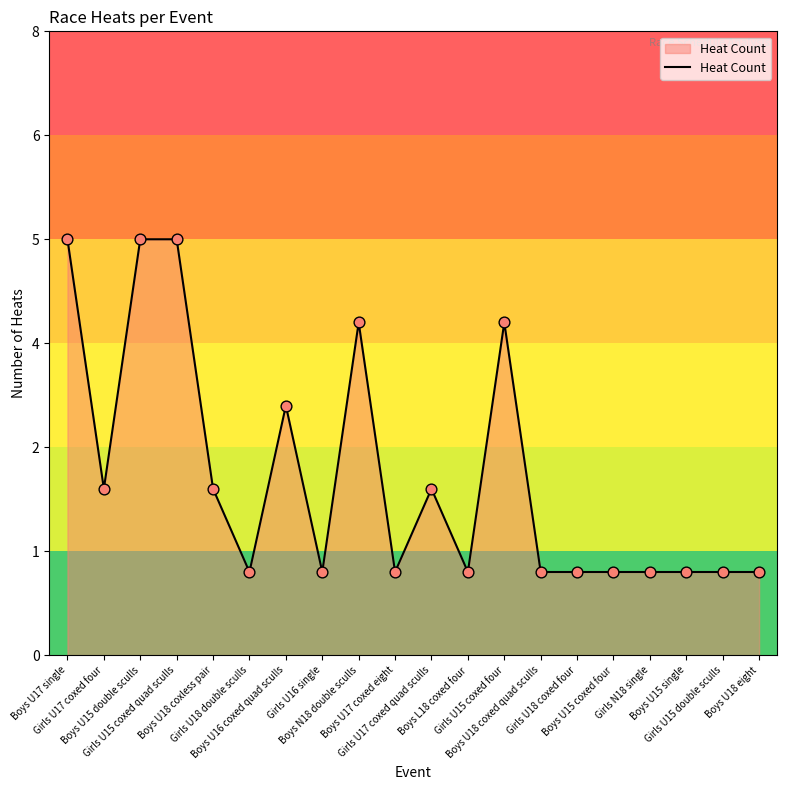

Which has a higher value, Girls U15 coxed four or Girls U17 coxed four?

Girls U15 coxed four